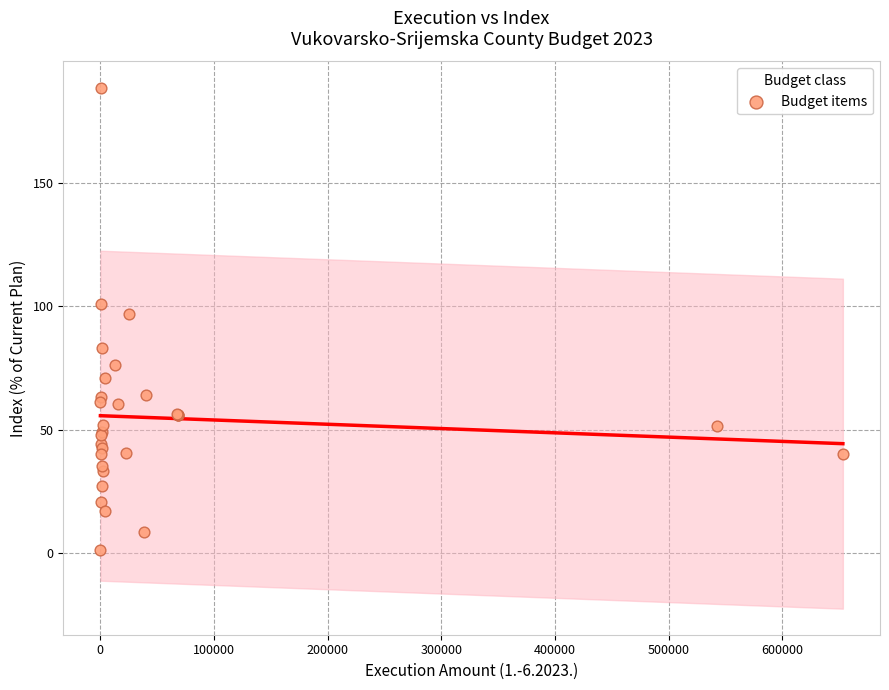

What Y value in the scatter plot is closest to 94?

96.8